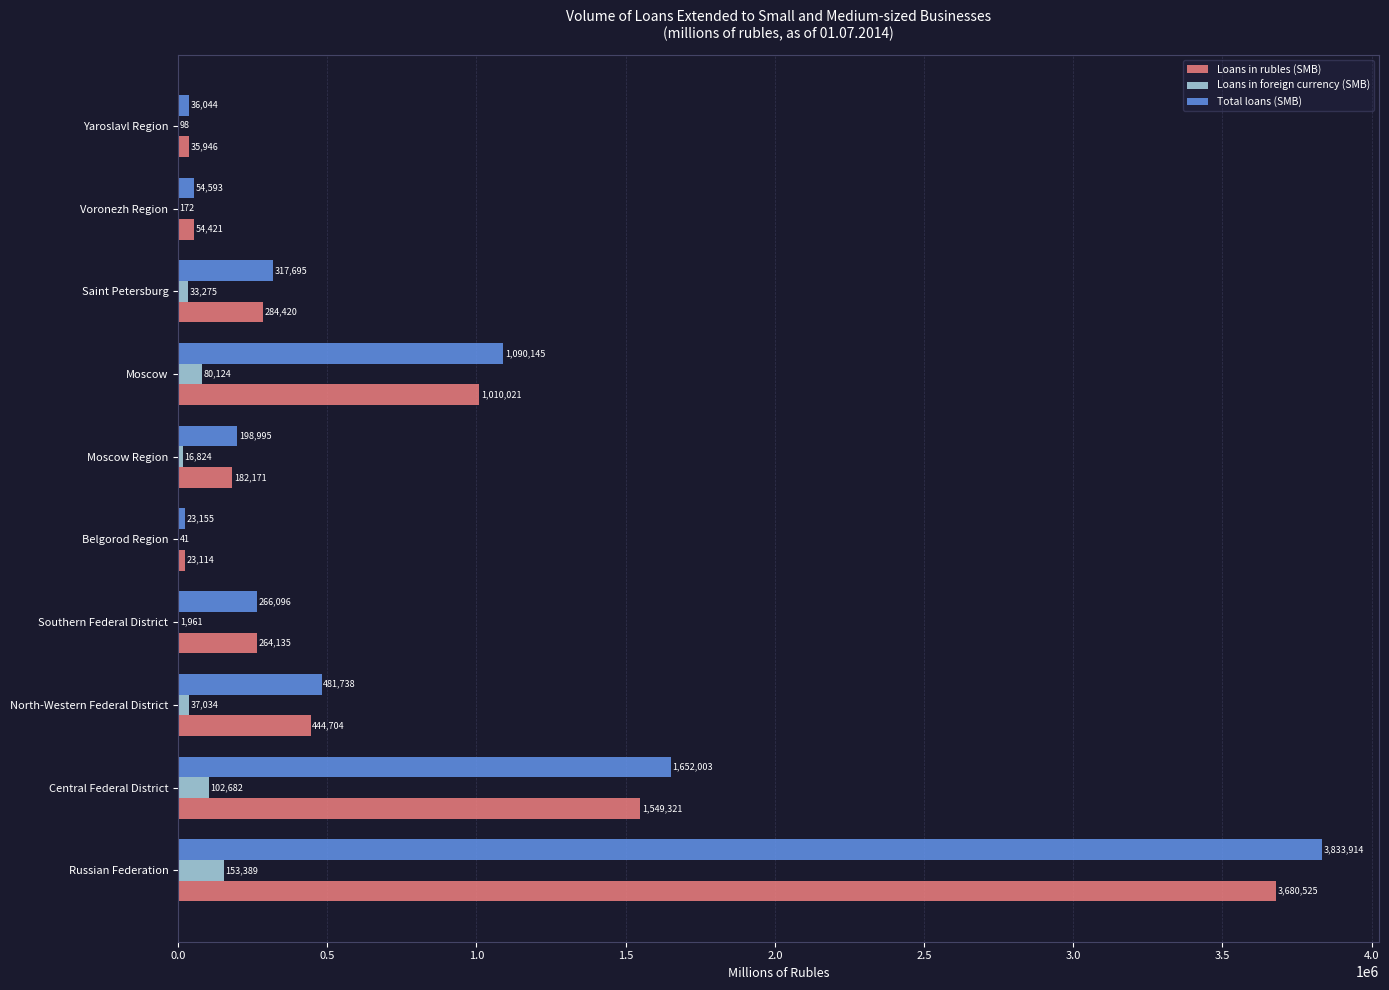

What is the sum of all Total loans (SMB) values?

7954378